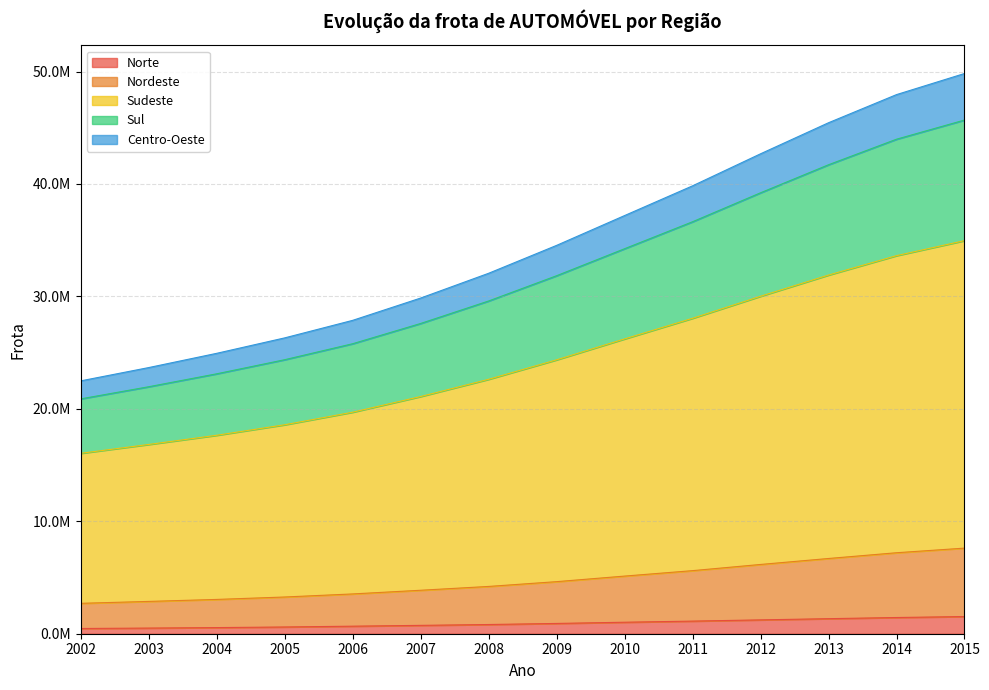

List the labels in order of Norte value, smallest first.

2002, 2003, 2004, 2005, 2006, 2007, 2008, 2009, 2010, 2011, 2012, 2013, 2014, 2015